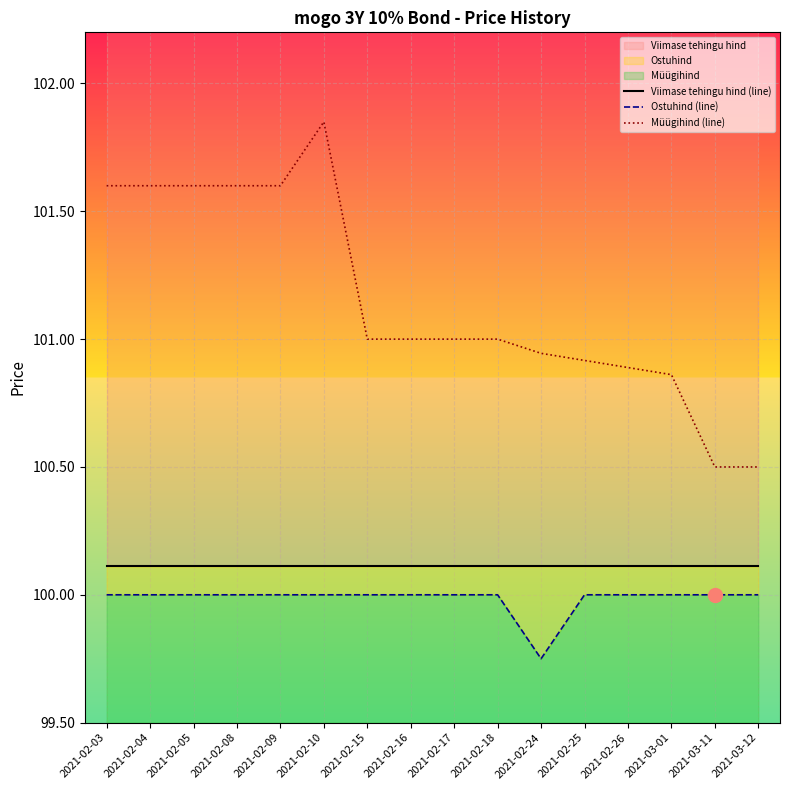

What is the total value across all series at 2021-02-16?

301.1